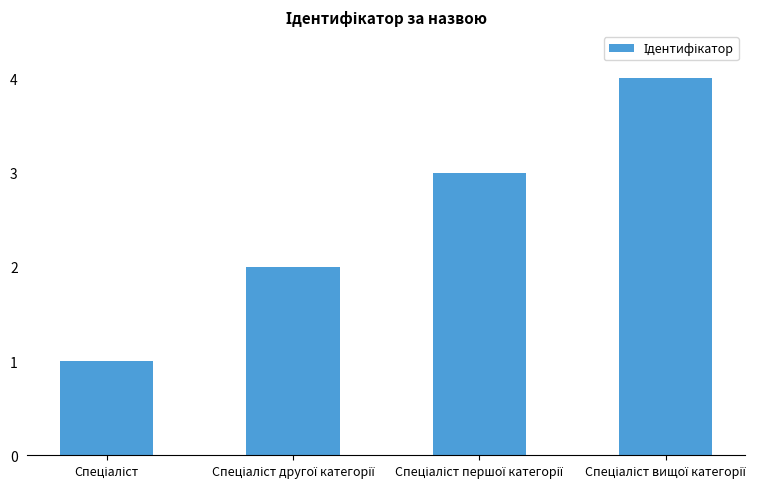

What is the difference between the maximum and minimum values?

3